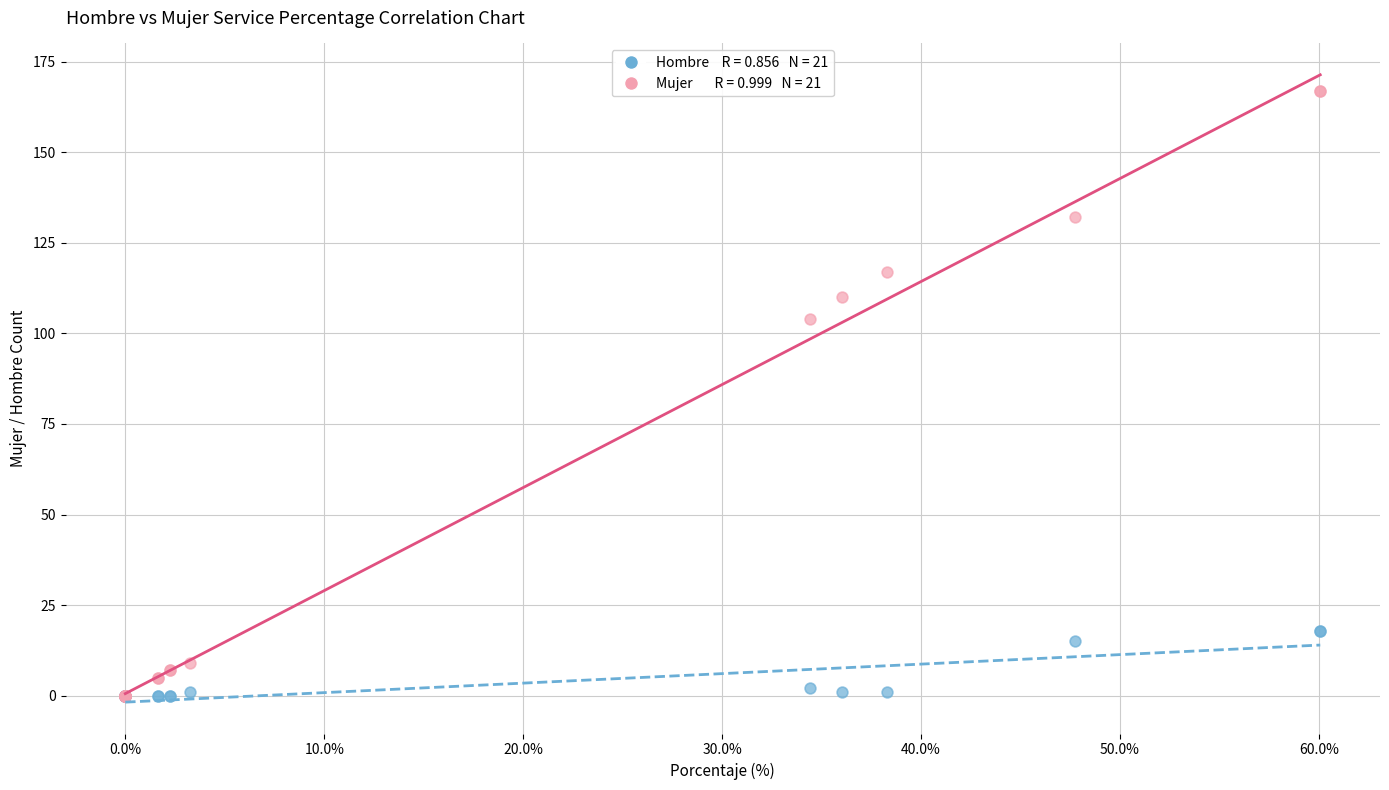

Across all series, what Y value is closest to 83?

104